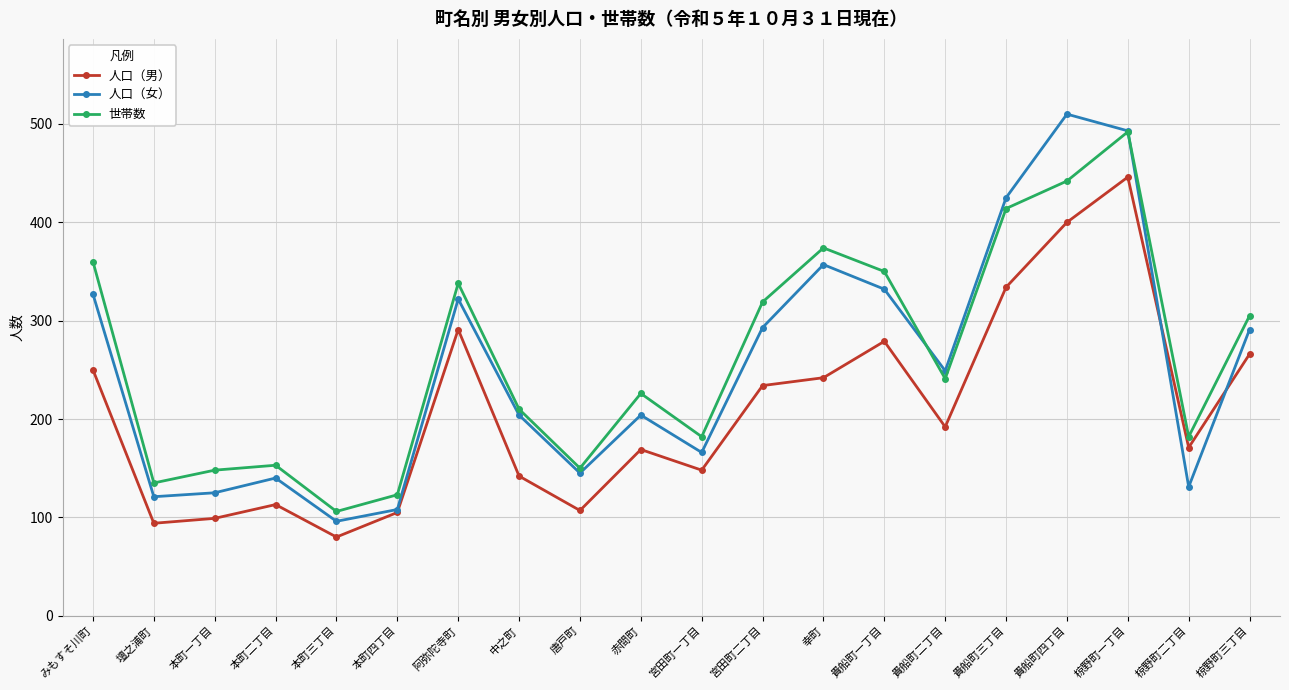

What is the difference between the highest and lowest values at 椋野町三丁目?

39